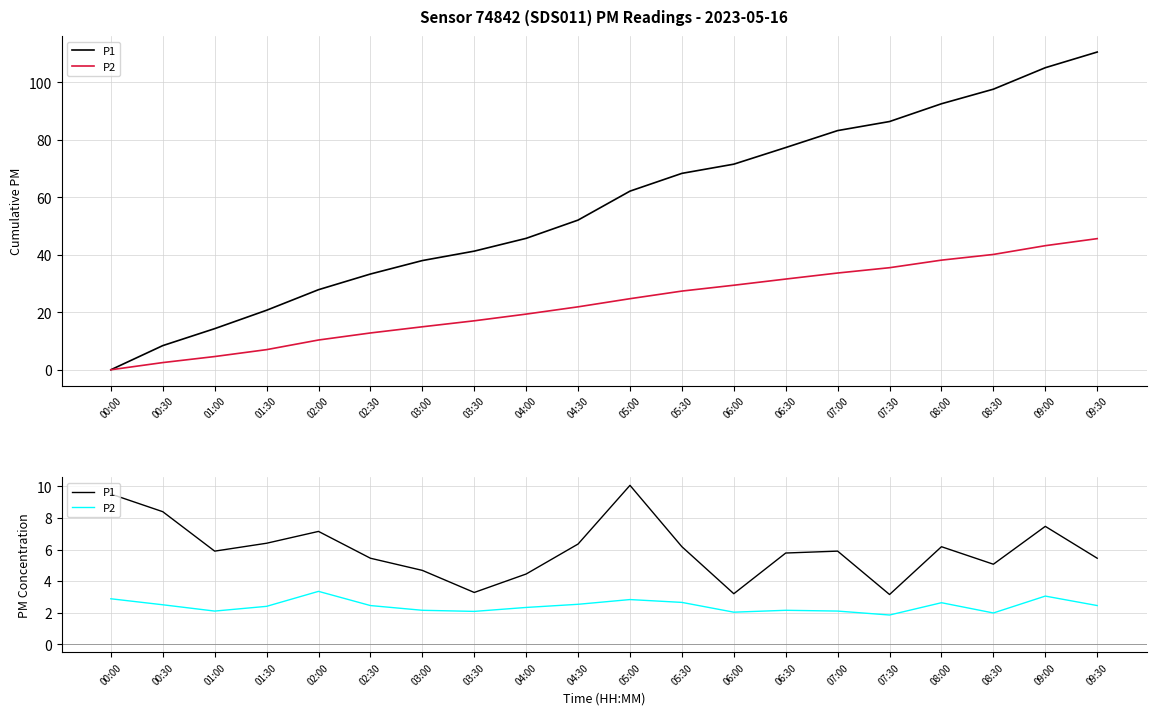

At how many categories does at least one series exceed 2?

20